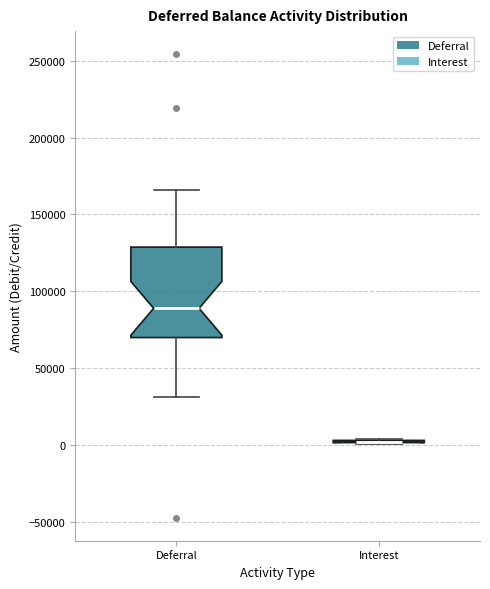

Reading left to right, transcribe this box plot: for each box, give where its median line is, the range the box spans, and where its two whiskers end, as read against the y-axis. The values are not printed on the chart, so give them approximately, as read against the axis.

Deferral: median 90000, box 70000 to 130000, whiskers 30000 to 165000
Interest: box collapsed to a line at 0, whiskers 0 to 5000